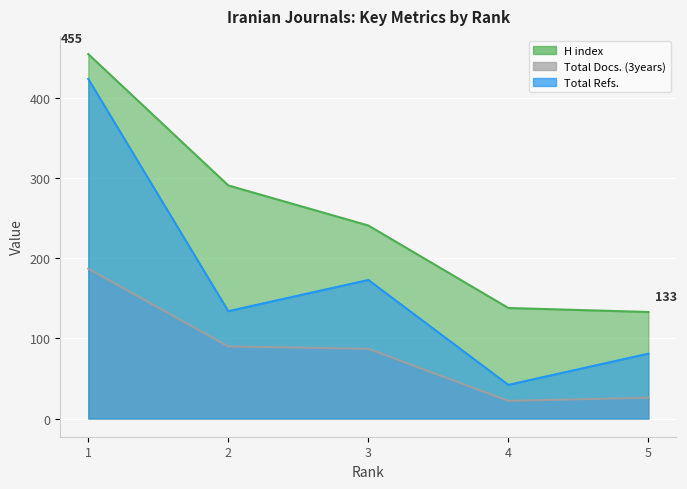

Which series has the largest total across all categories?

H index